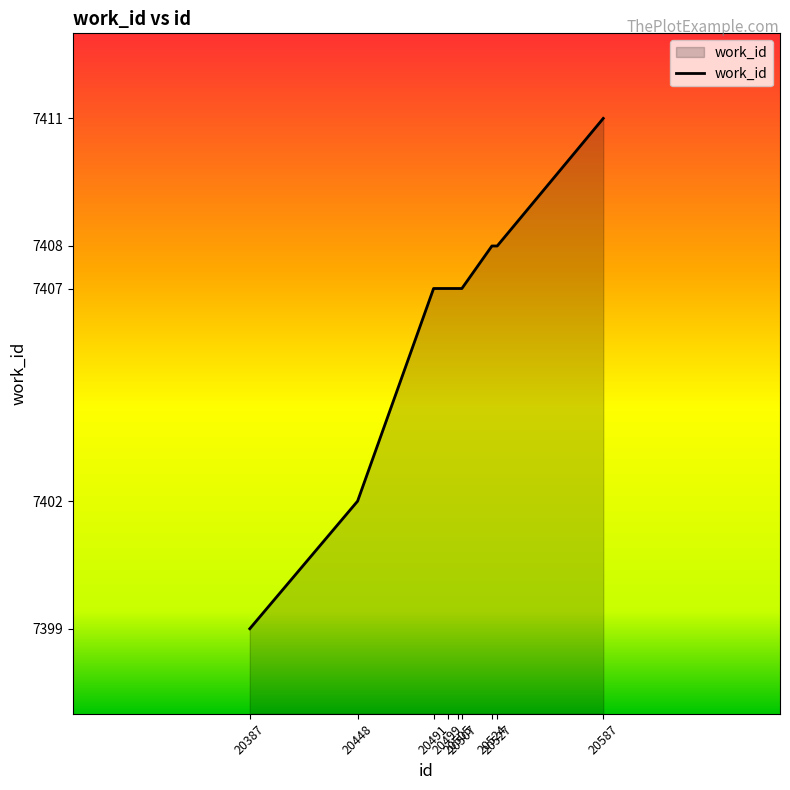

The chart shows a value of 11614 at 20507. True or false?

False